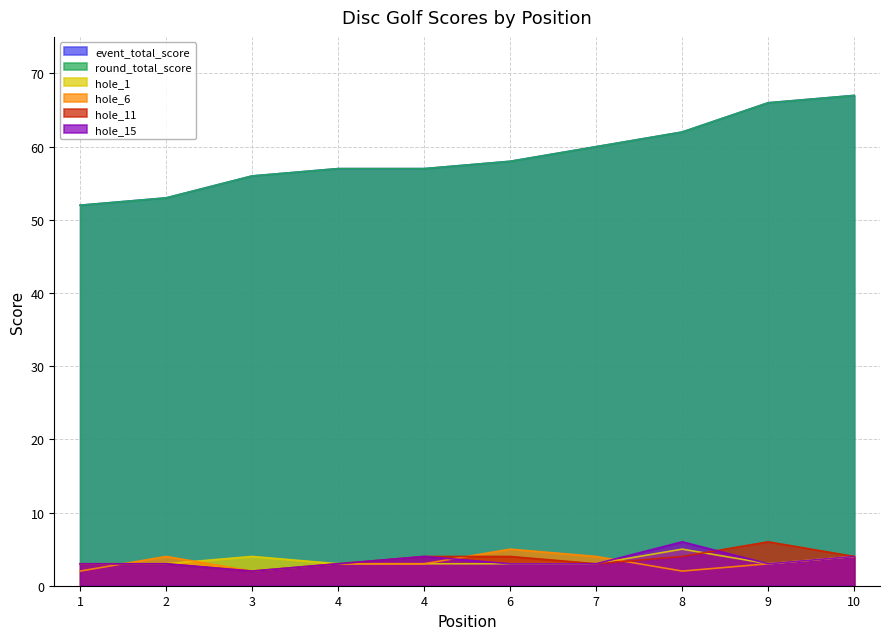

At which category does the chart reach its peak across all series?

10